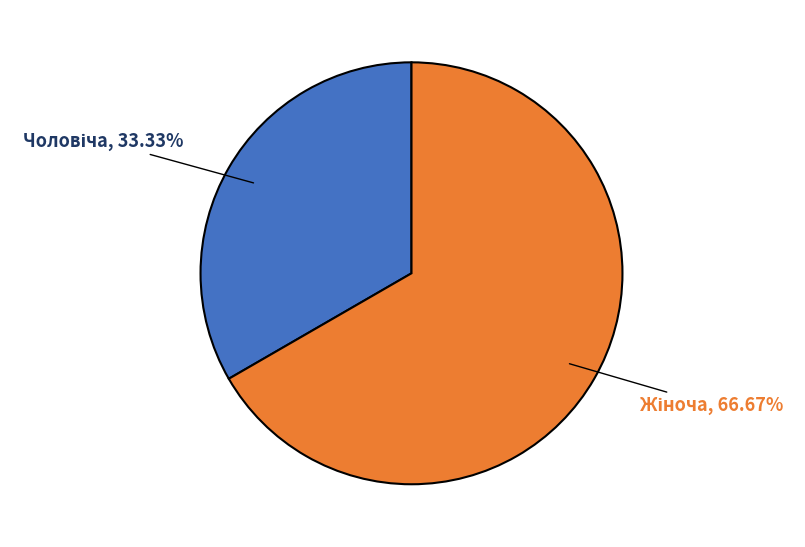

Does any single category account for the majority?

Yes